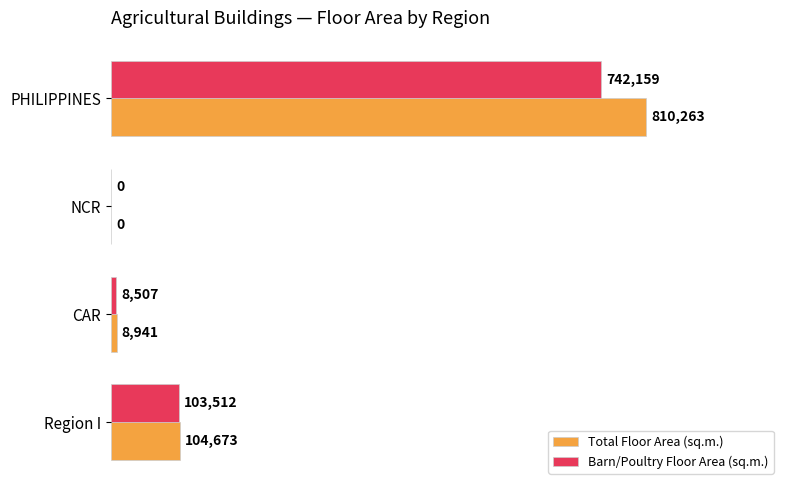

What is the difference between the second highest and second lowest values in the Total Floor Area (sq.m.) series?

95732